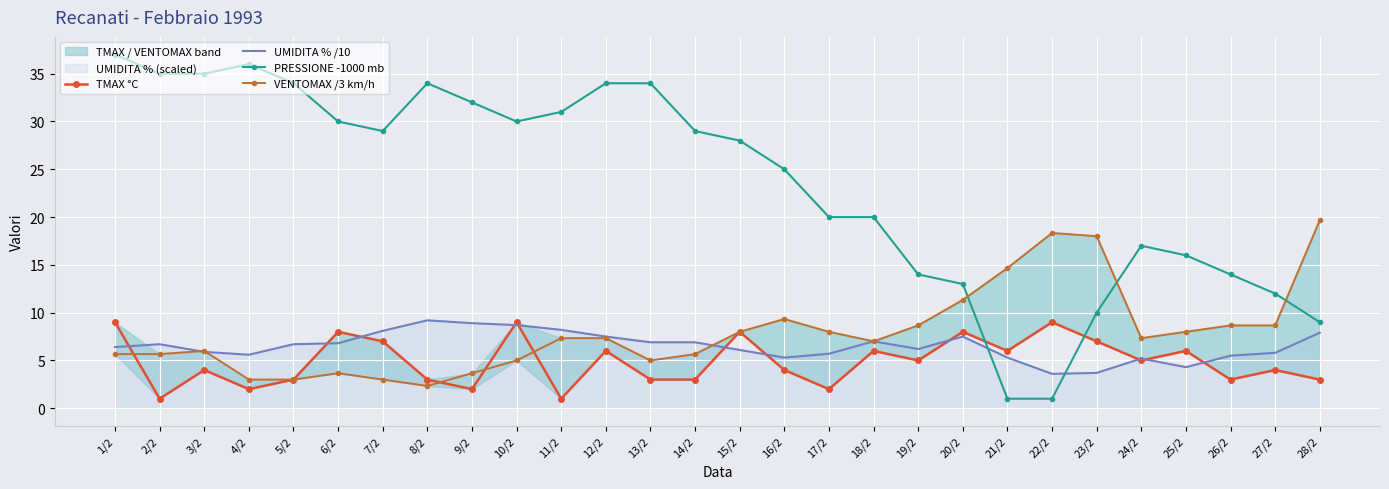

What is the minimum value shown in the chart?

1.0